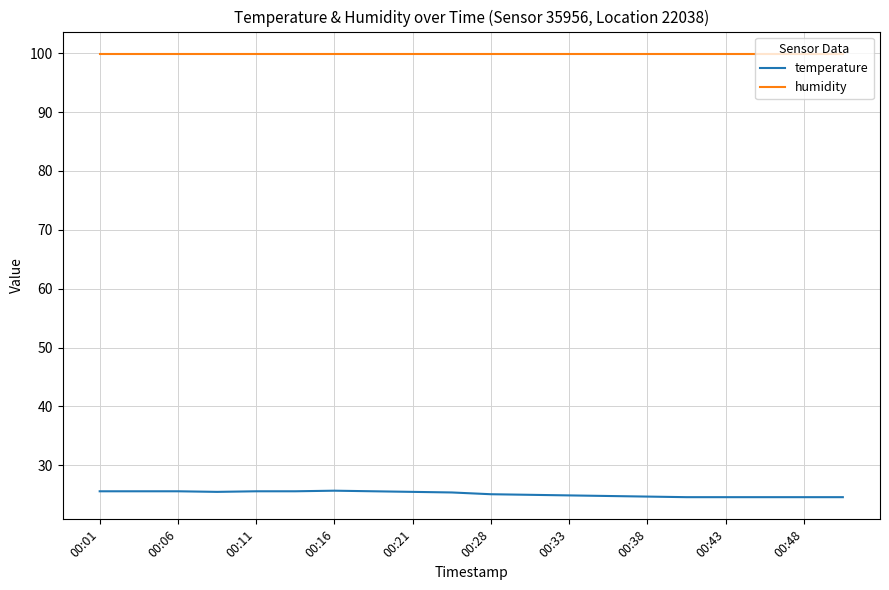

True or false: temperature and humidity cross at least once.

False